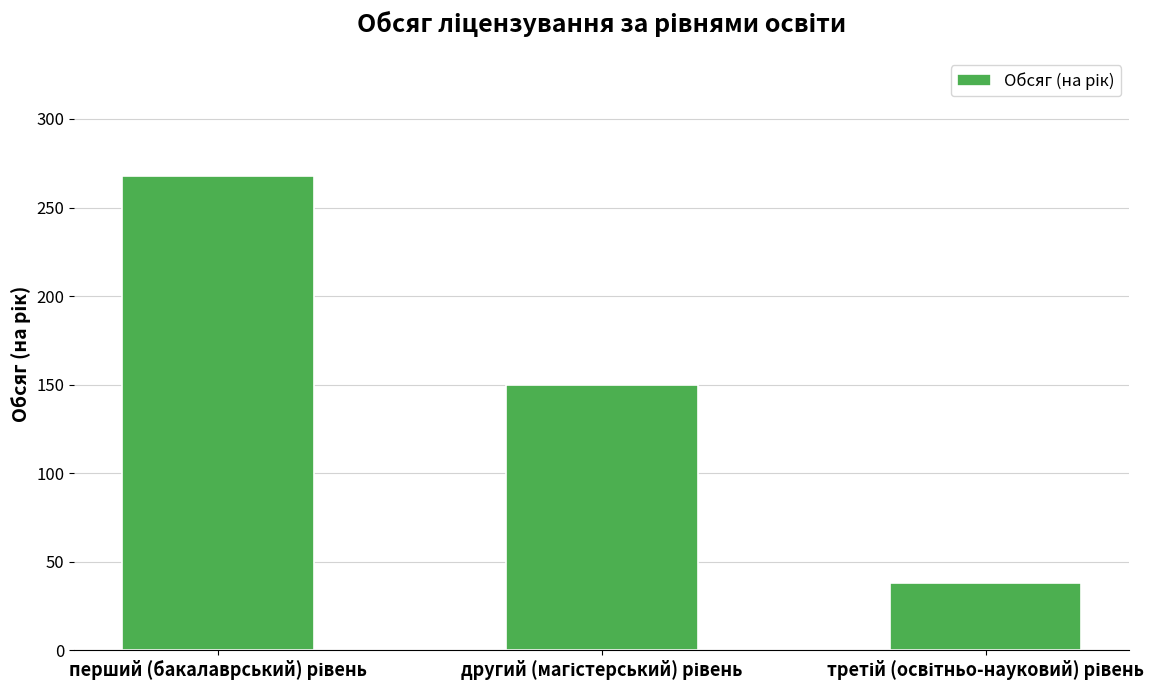

Reading left to right, extract all data points from this chart.

268	150	38